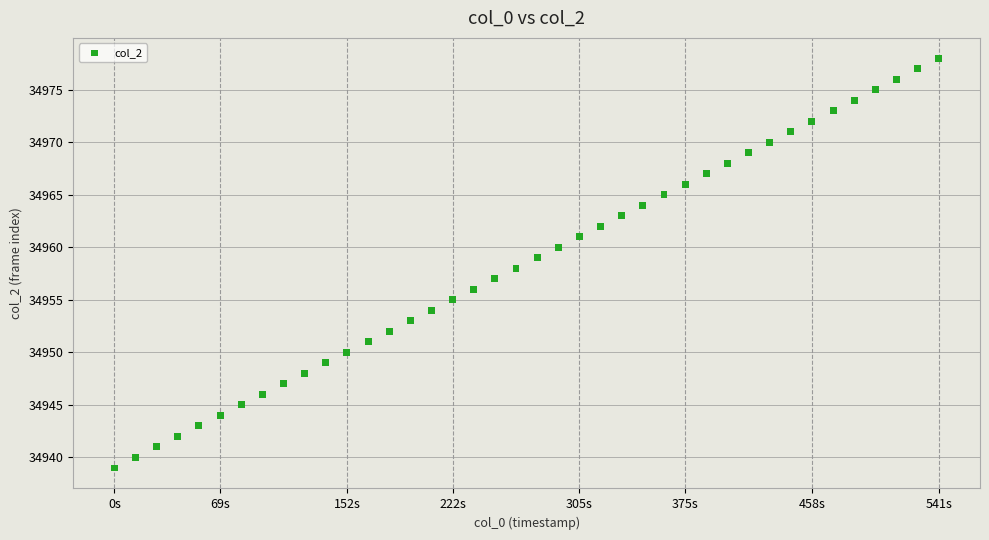

What is the range of Y values (max minus min)?

39